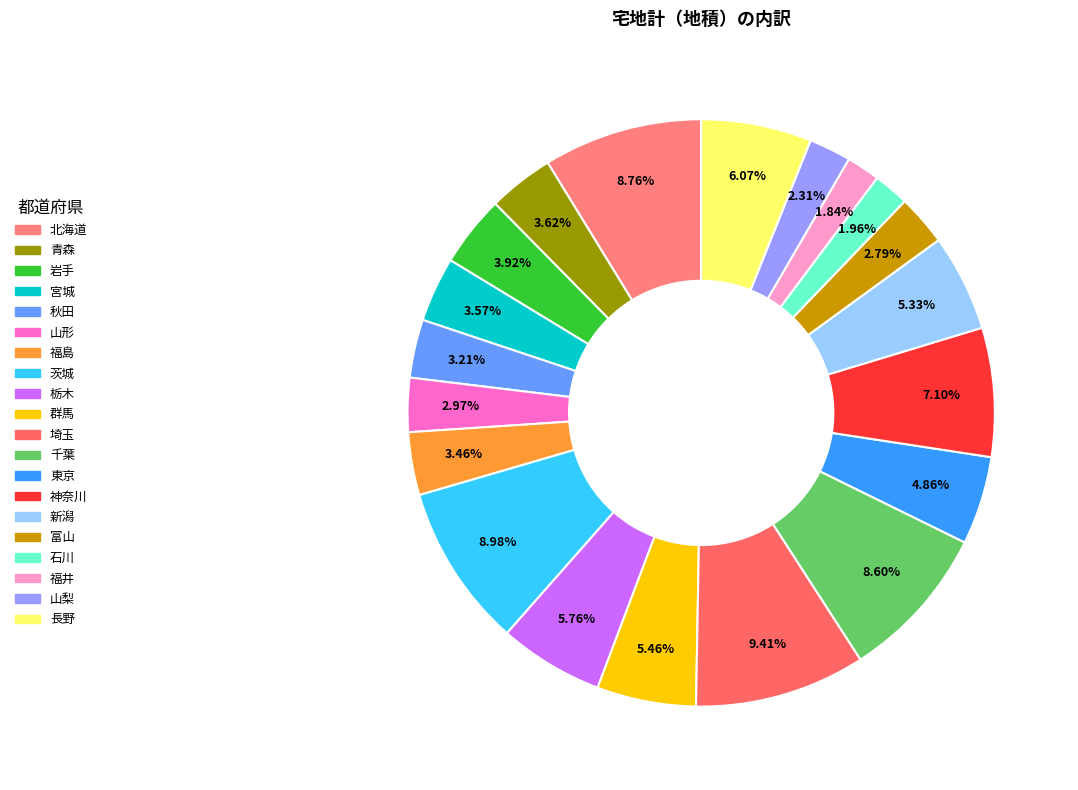

How many segments does this pie chart have?

20